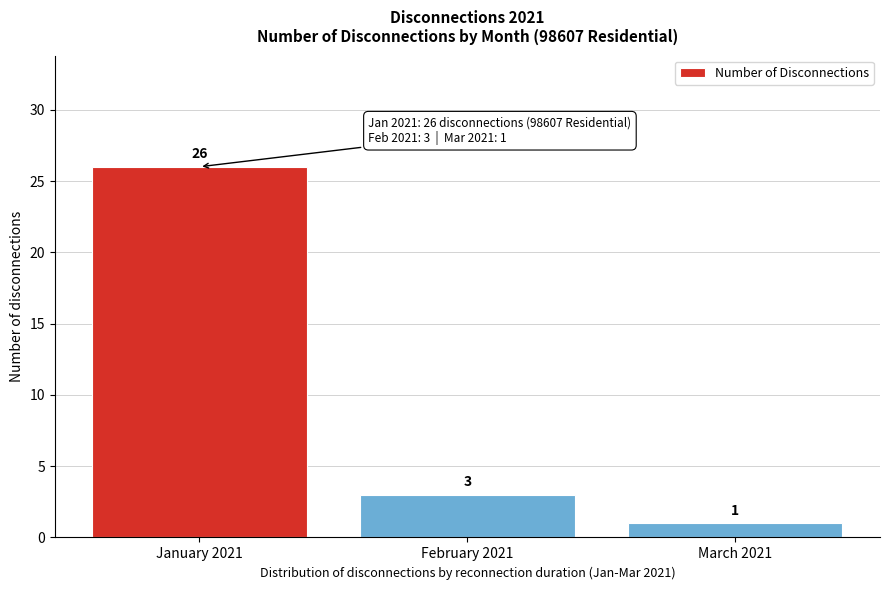

Reading left to right, list all the values displayed in this chart.

January 2021=26	February 2021=3	March 2021=1